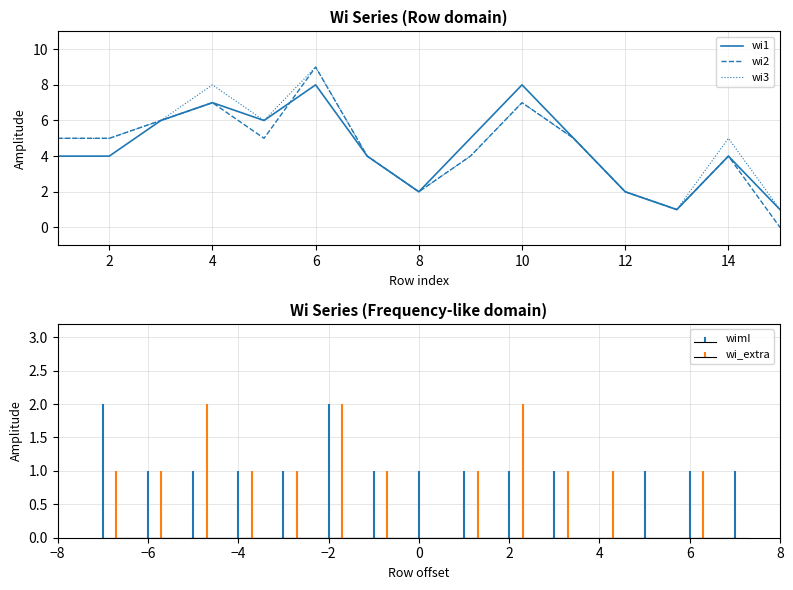

The value of wi3 at 10 is 7. True or false?

True